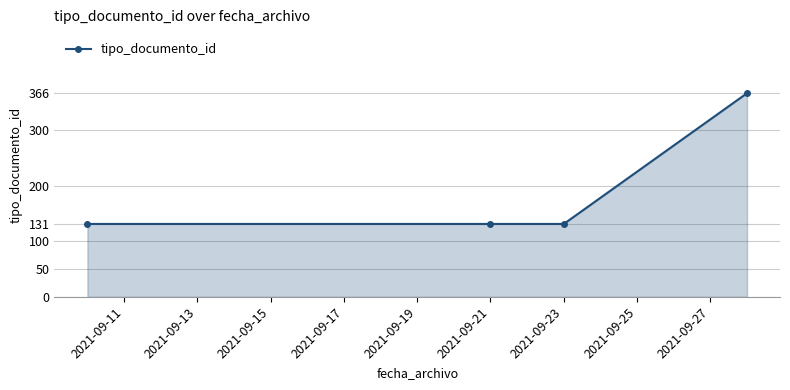

What is the greatest value displayed?

366